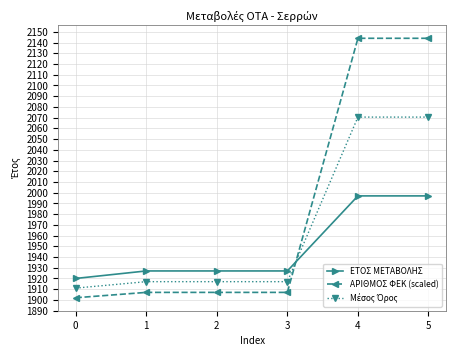

How many lines are shown in the chart?

3